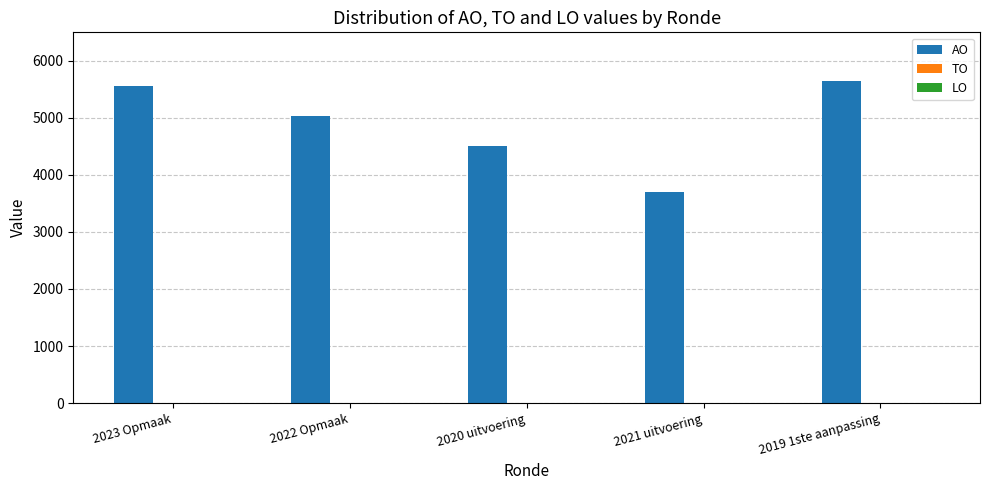

What is the minimum value shown in the chart?

3697